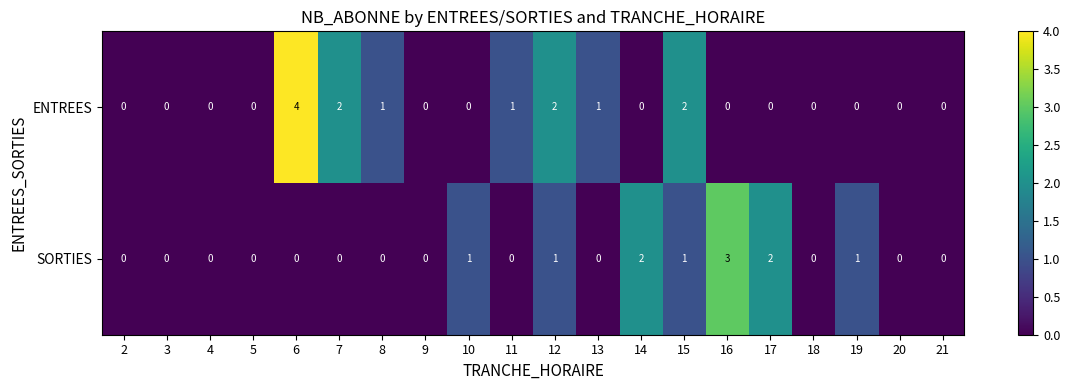

What is the highest value of the ENTREES series?

4